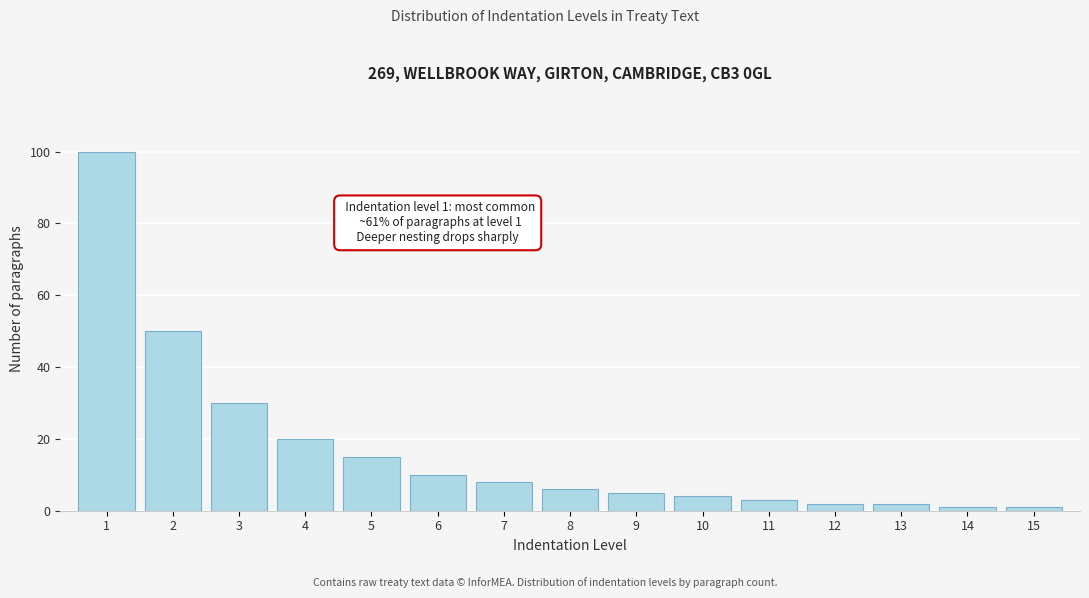

Reading left to right, extract all data points from this chart.

1=100	2=50	3=30	4=20	5=15	6=10	7=8	8=6	9=5	10=4	11=3	12=2	13=2	14=1	15=1